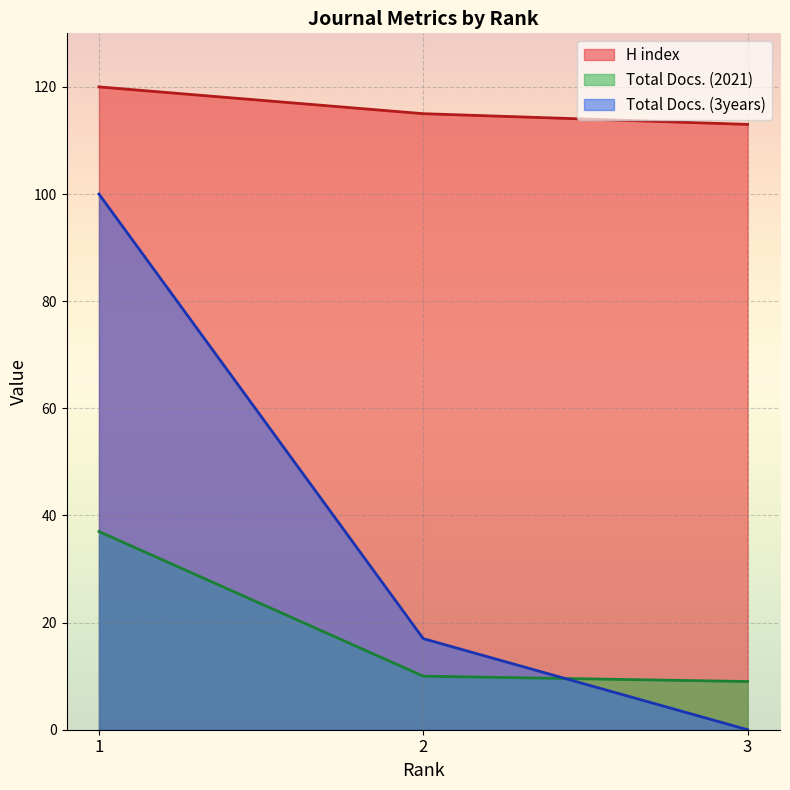

The value of Total Docs. (2021) at 1 is 37. True or false?

True